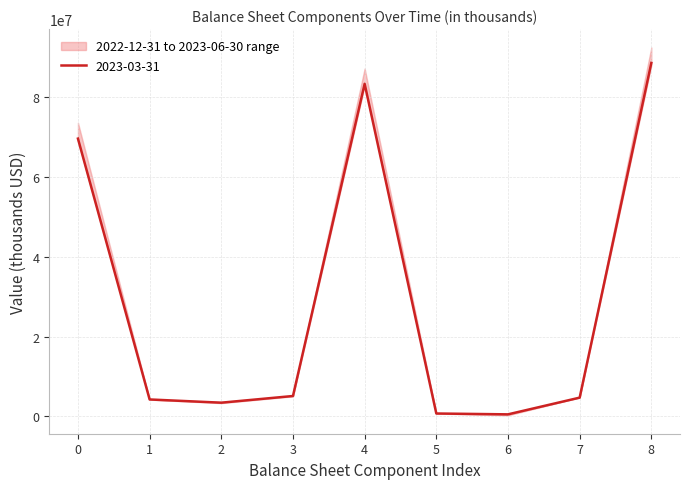

What position from the right is Other assets?

2